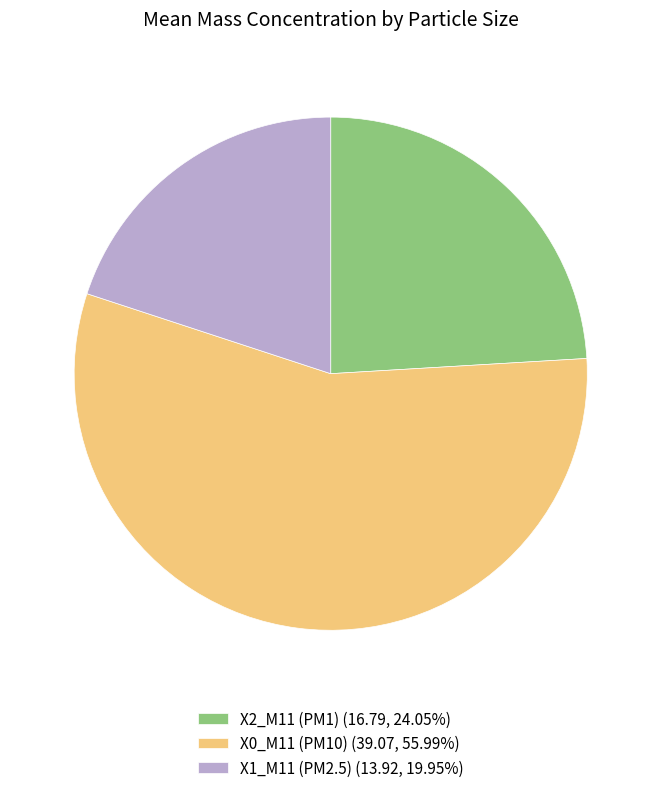

Approximately how many times larger is the value at X1_M11 (PM2.5) (13.92, 19.95%) compared to X0_M11 (PM10) (39.07, 55.99%)?

0.4